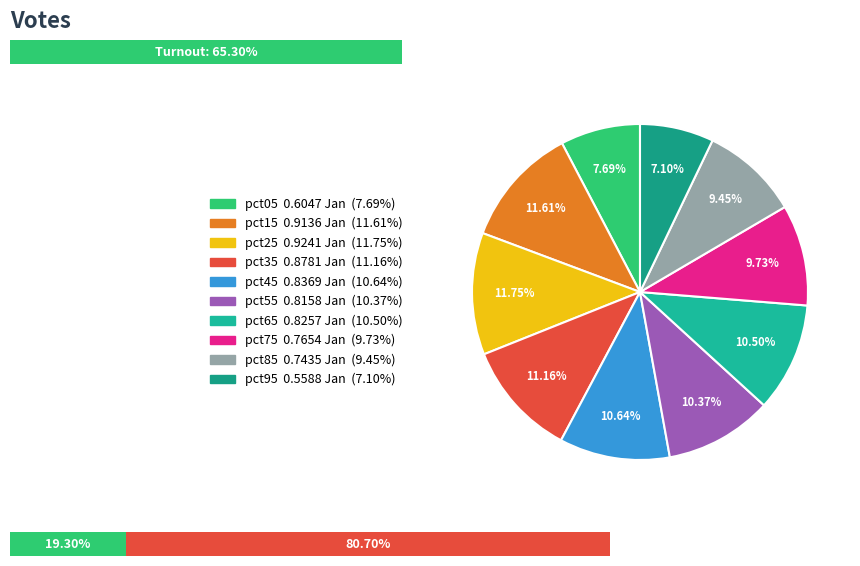

To the nearest percent, what is the difference between the largest and smallest slice percentages?

5%